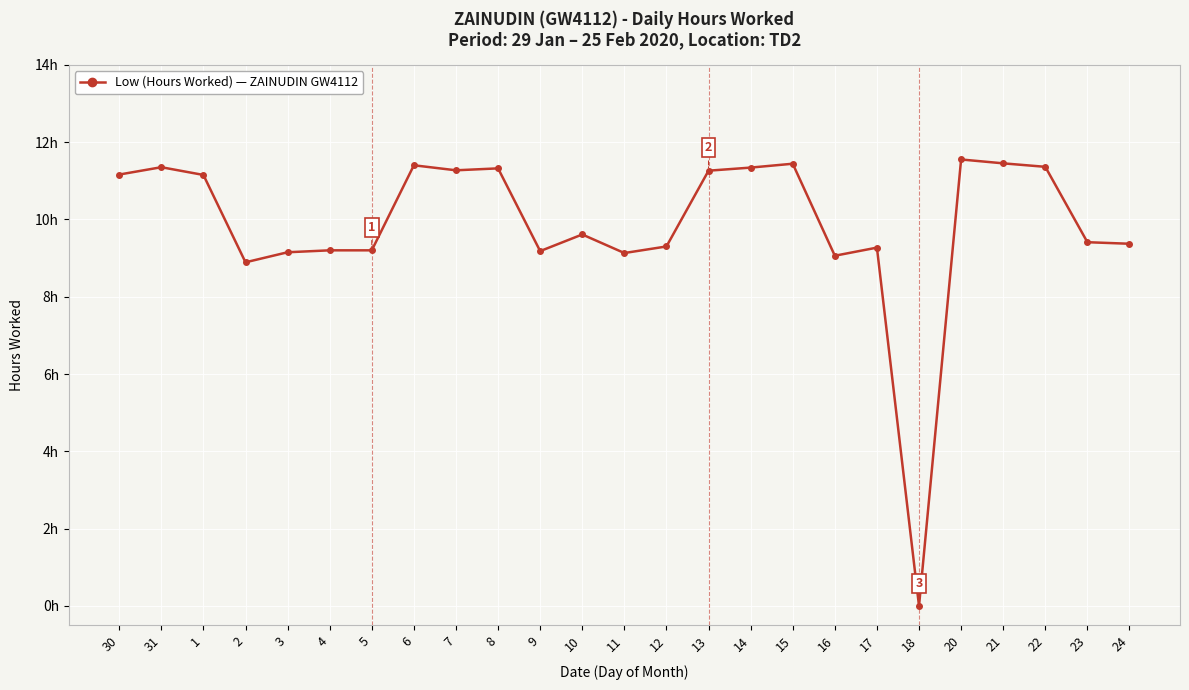

At which label does the data first exceed 9?

30